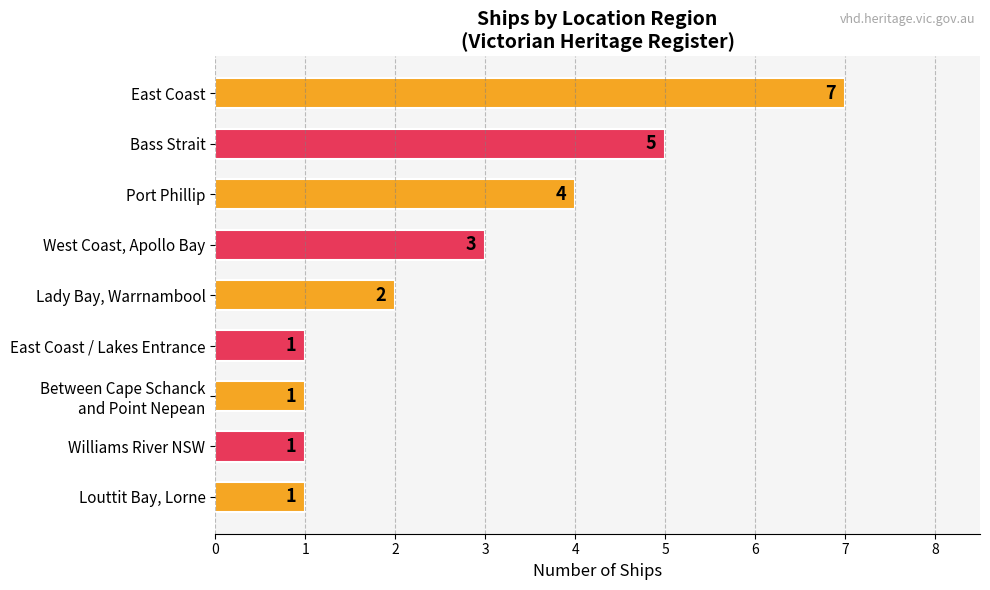

What is the difference between the maximum and second lowest values?

6